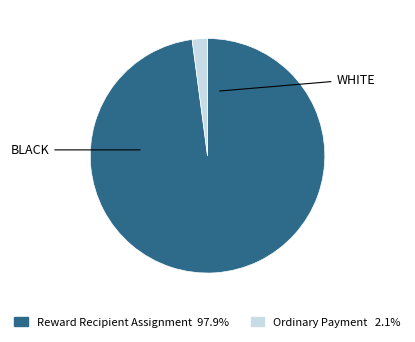

Does any single category account for the majority?

Yes